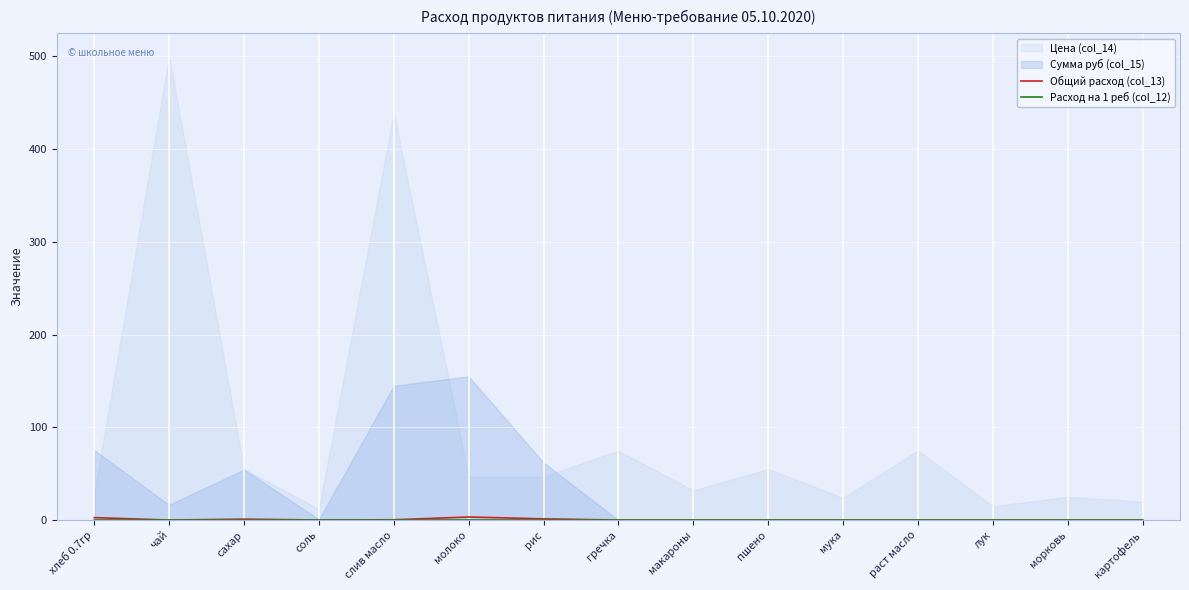

How many values in Общий расход (col_13) are above zero?

7